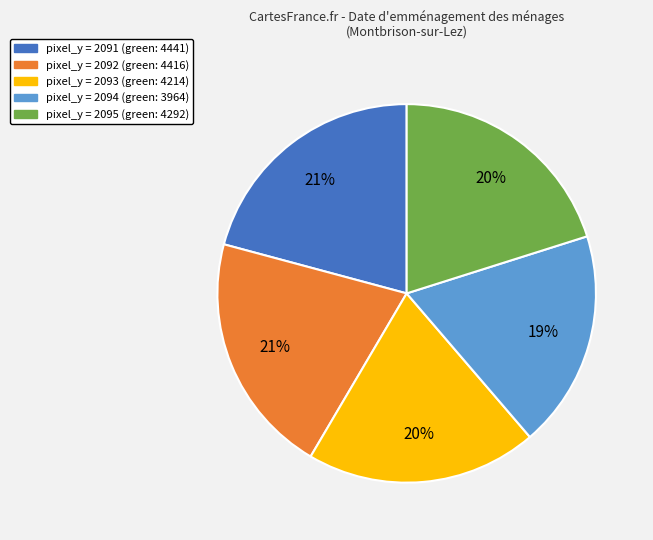

To the nearest percent, what is the average slice percentage?

20%